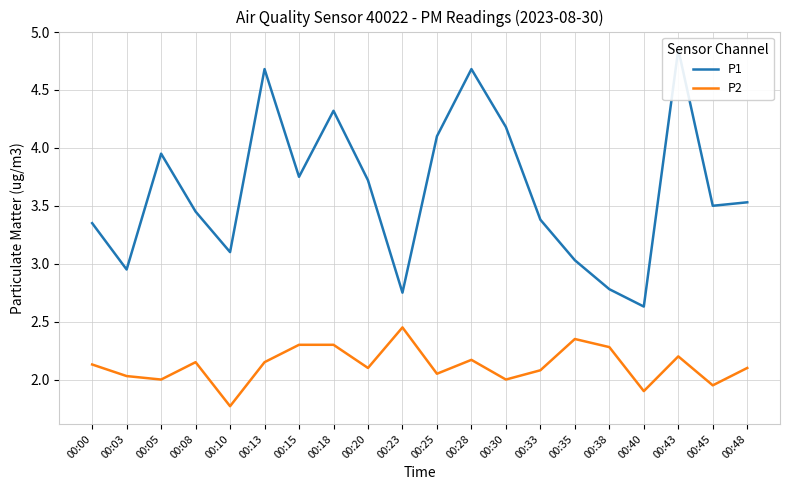

List the series in order of their overall mean, highest first.

P1, P2